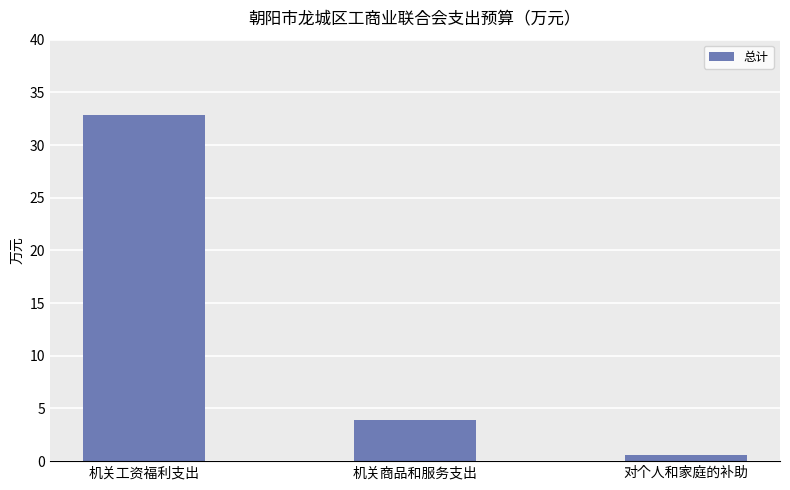

Reading right to left, what are all the values shown in this chart?

0.6	4.0	32.8